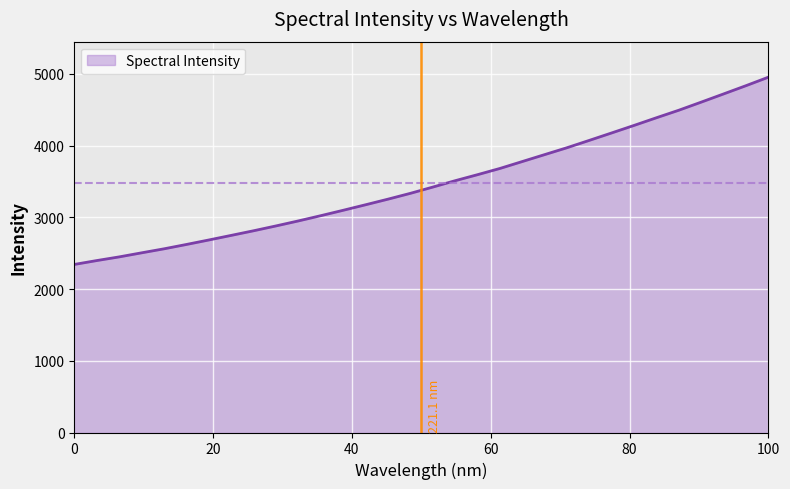

True or false: there are more than 1 points higher than both neighbors.

False